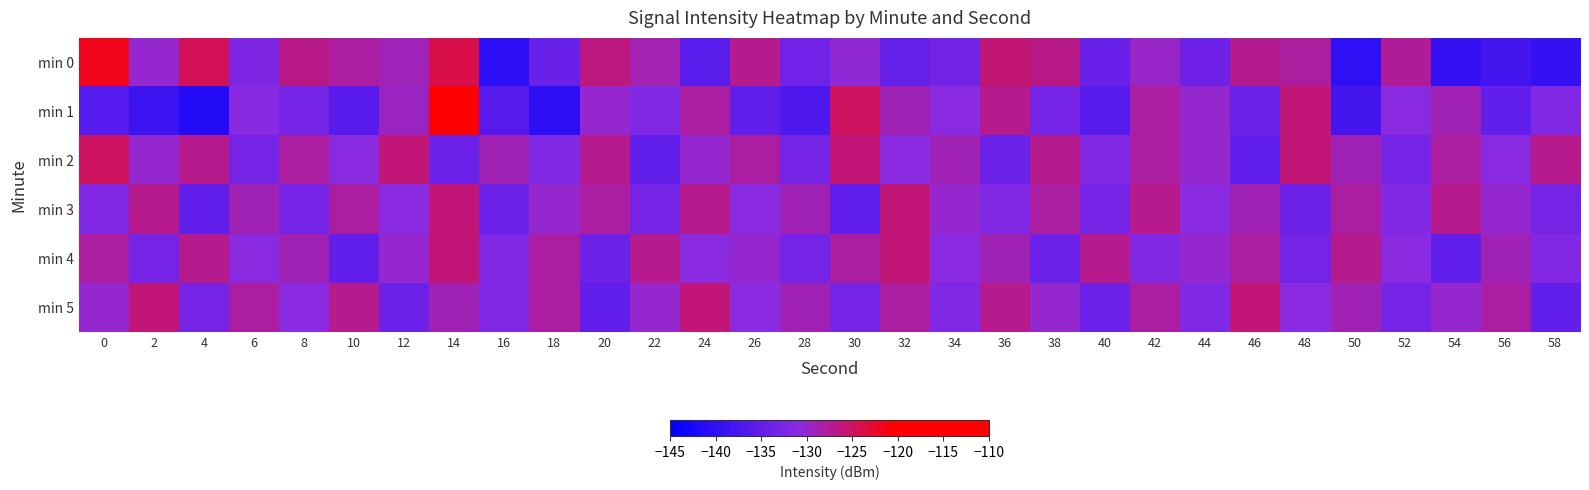

How many distinct data groups are displayed?

6